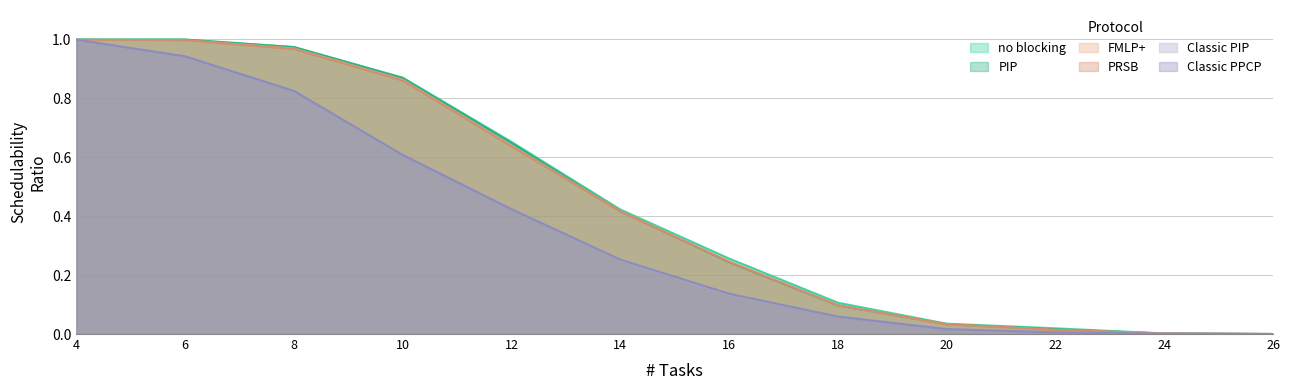

True or false: FMLP+ has more than 0 points higher than both neighbors.

False